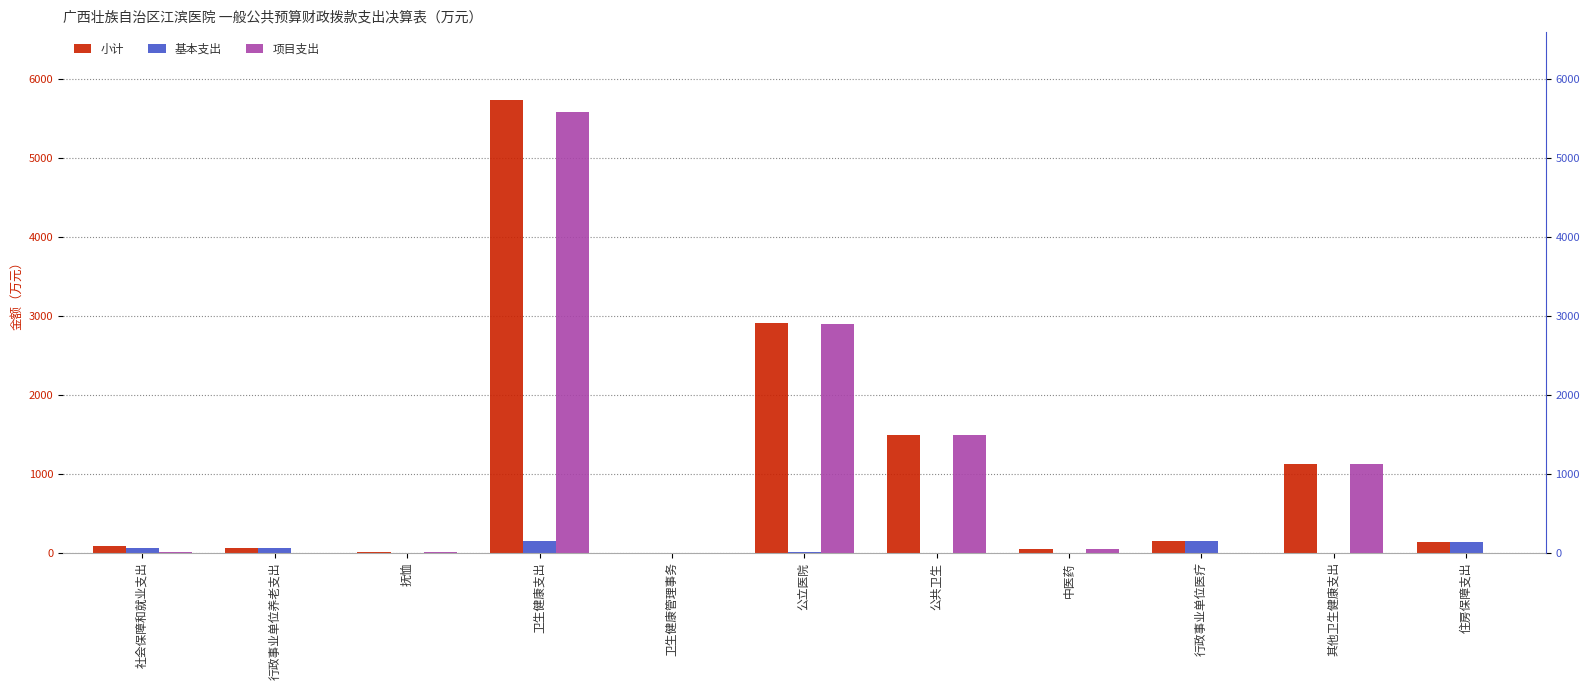

What position from the right is 公立医院?

6